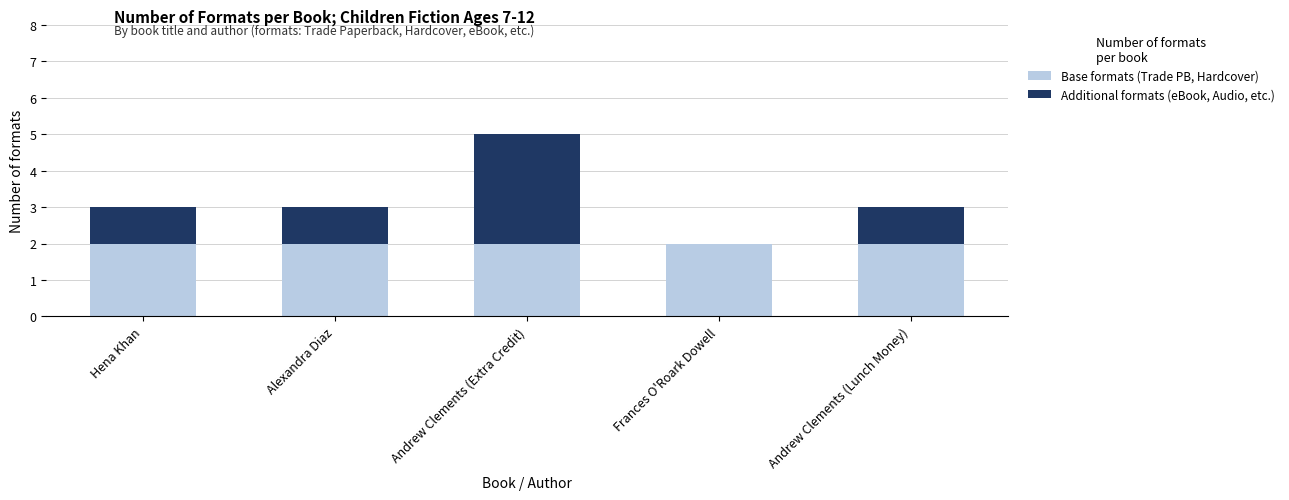

What is the maximum value for Base formats (Trade PB, Hardcover)?

2